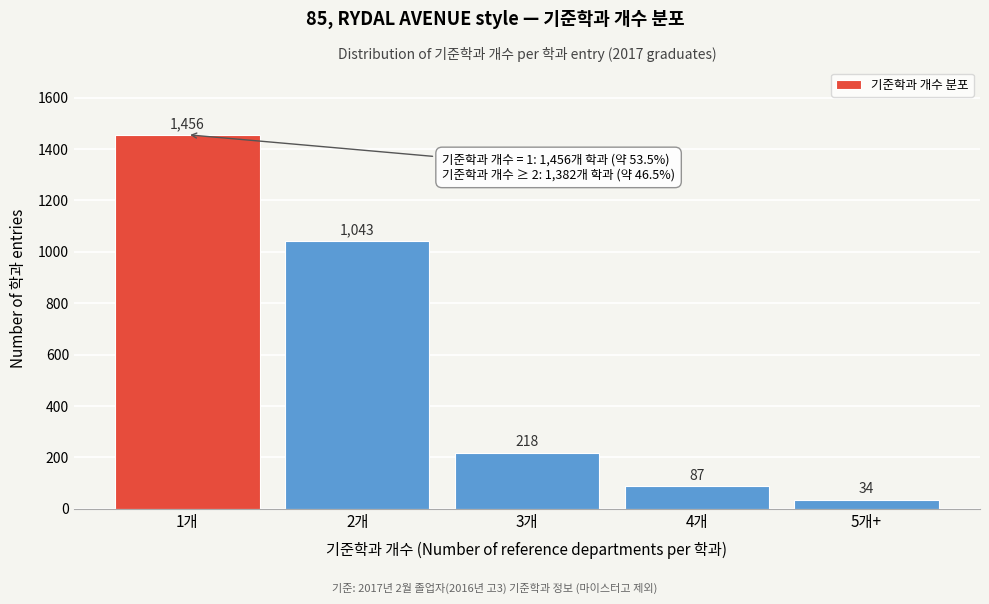

Reading right to left, transcribe all the data shown in this chart.

34	87	218	1043	1456